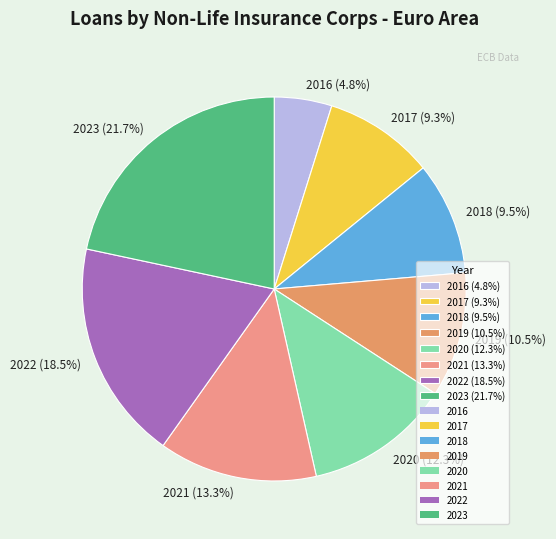

Between 2020 (12.3%) and 2023 (21.7%), which is larger?

2023 (21.7%)